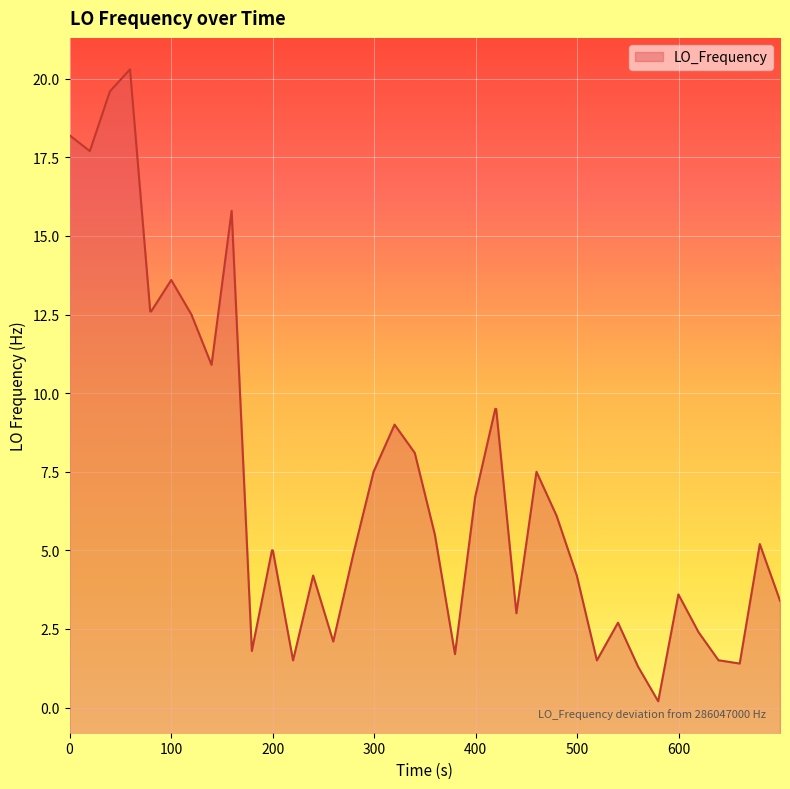

What is the difference between the maximum and minimum values?

20.1